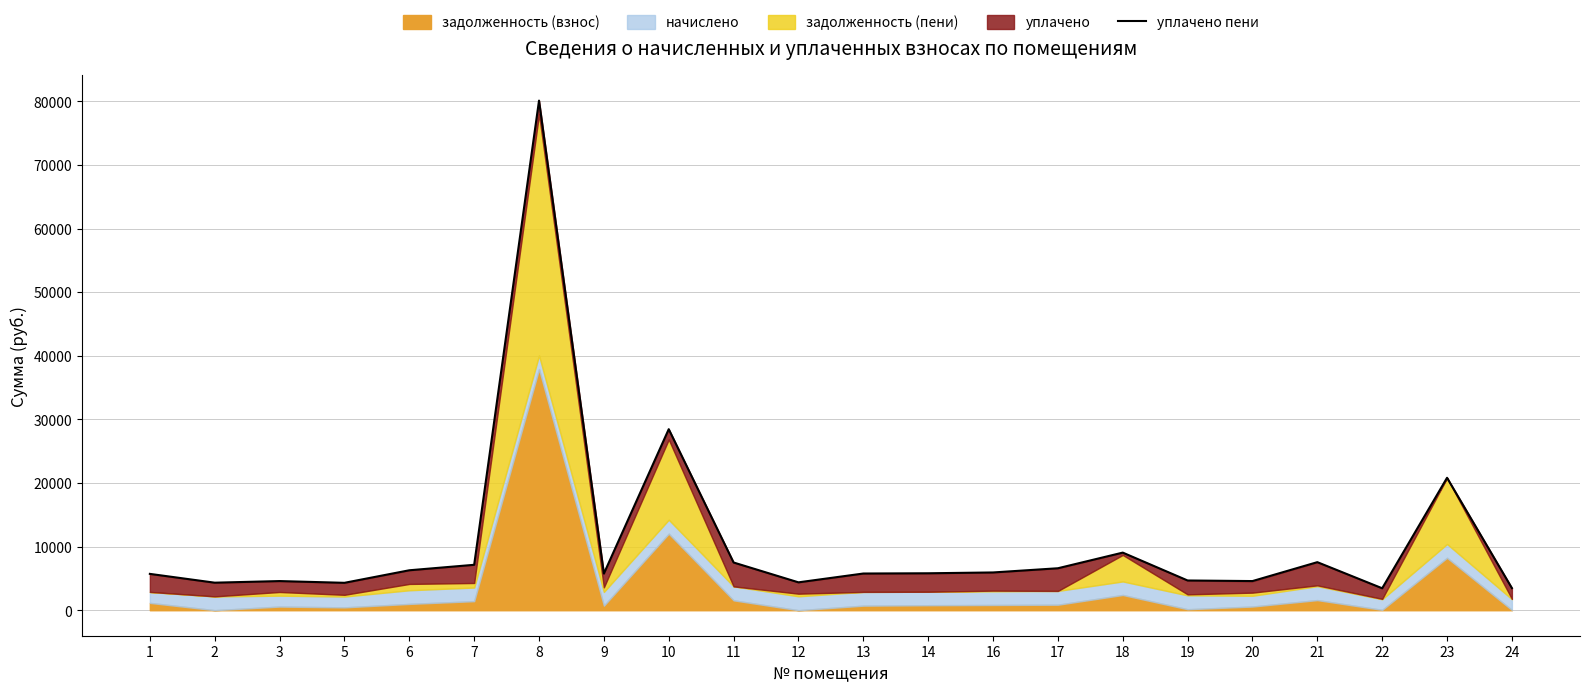

Reading left to right, what are all the values shown in this chart?

5715.1	4332.3	4585.1	4310.6	6282.4	7142.7	80107.3	5761.5	28460.9	7503.3	4386.1	5771.4	5810.2	5939.6	6599.5	9059.4	4677.8	4586.0	7557.3	3454.3	20818.6	3480.4